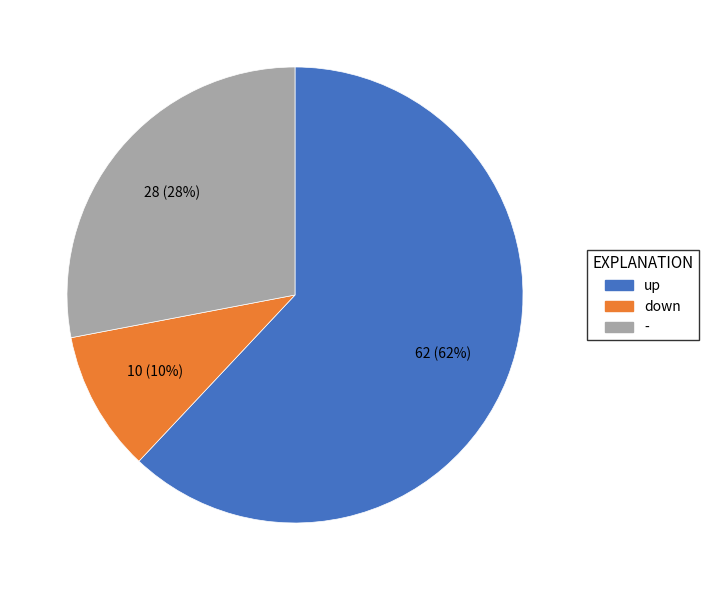

To the nearest percent, what is the average slice percentage?

33%